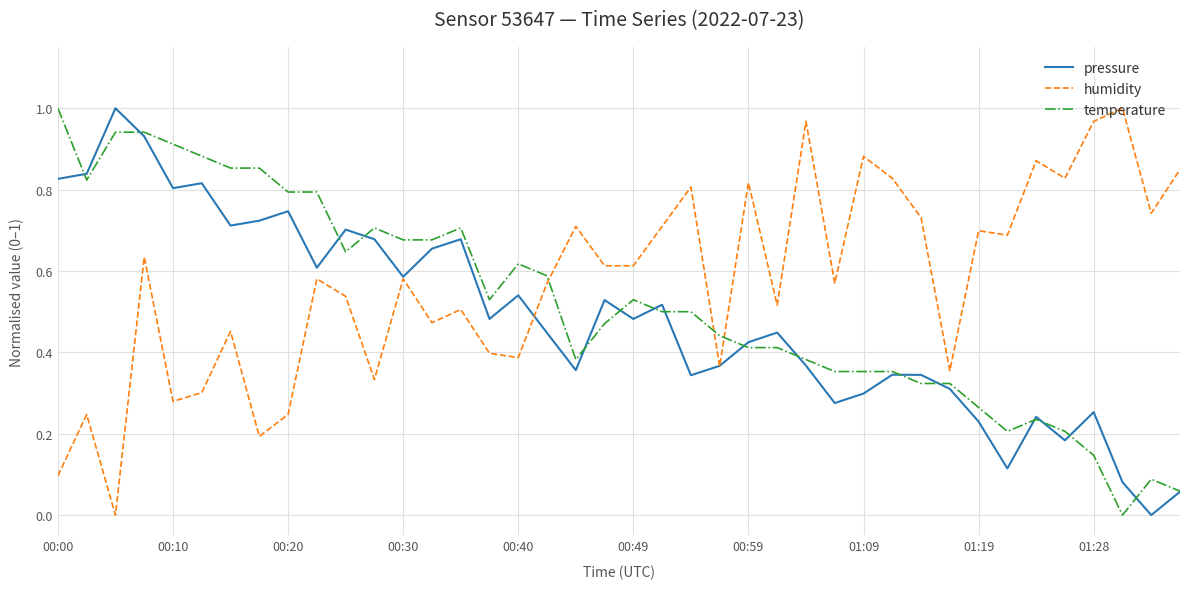

List the series in order of their overall mean, lowest first.

pressure, temperature, humidity